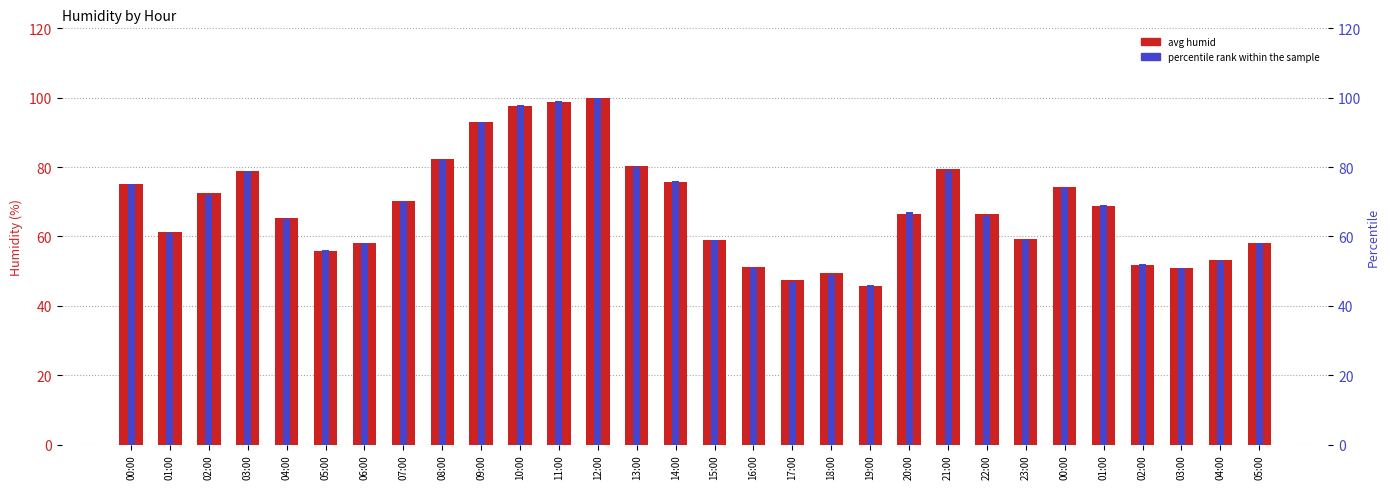

What is the approximate value of percentile rank within the sample at 03:00?

51.0